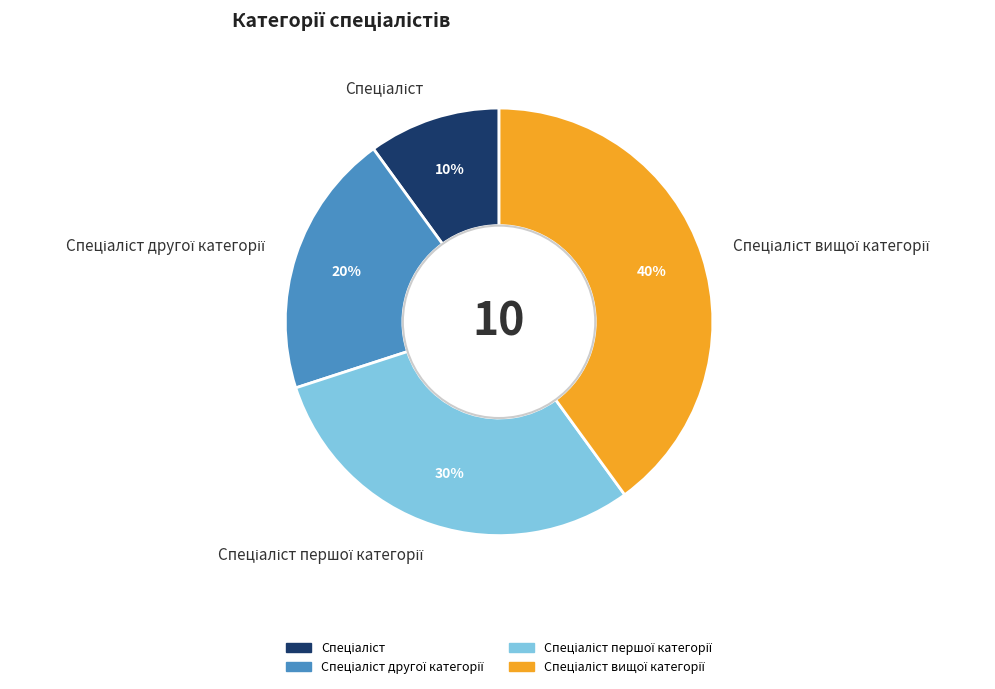

To the nearest percent, what is the difference between the largest and smallest slice percentages?

30%